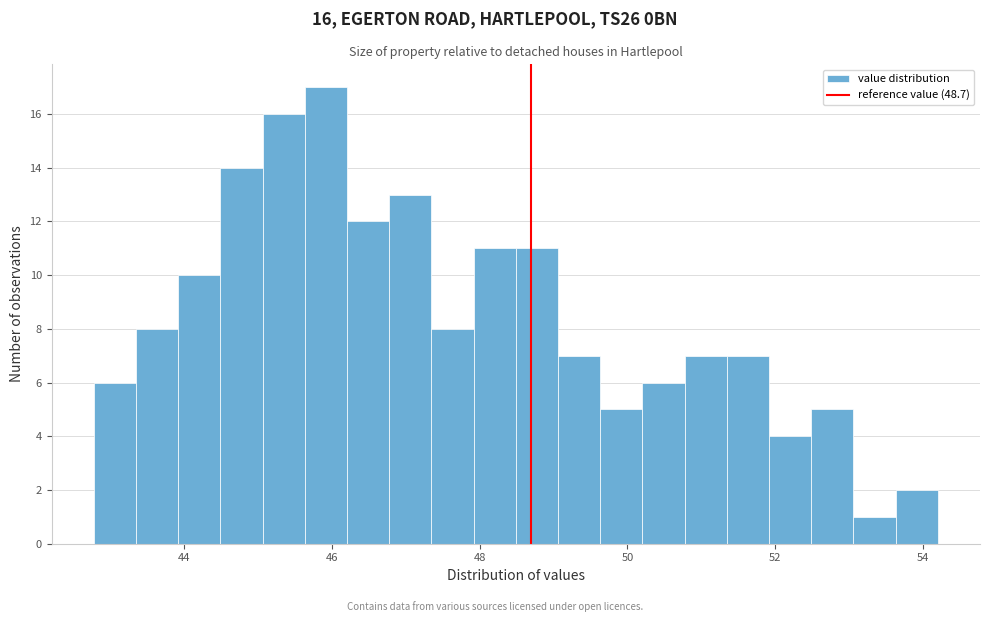

Read against the x-axis, roughly where is the centre of the tallest bar?

46.0